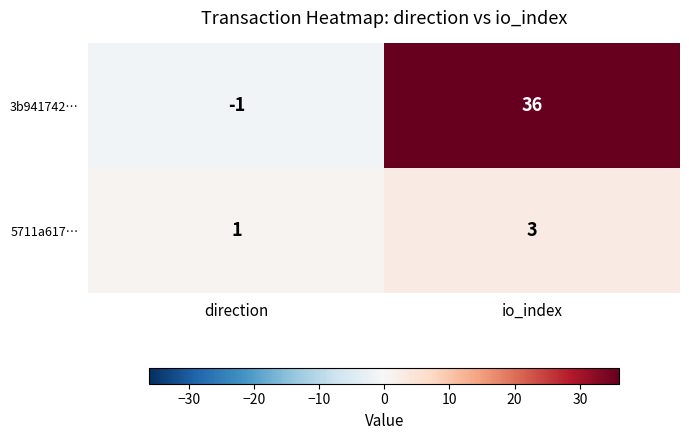

Reading left to right, what are all the values shown in this chart?

3b941742…: -1	36
5711a617…: 1	3